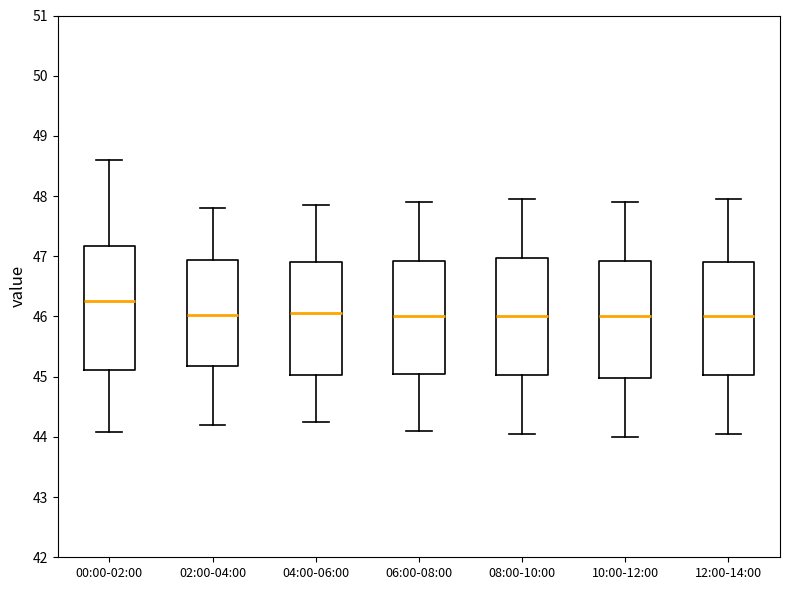

Reading left to right, read every box against the y-axis: the position of its median line, the range the box covers, and the ends of its whiskers. The values are not printed on the chart, so give them approximately, as read against the axis.

00:00-02:00: median 46.3, box 45.1 to 47.2, whiskers 44.1 to 48.6
02:00-04:00: median 46.0, box 45.2 to 46.9, whiskers 44.2 to 47.8
04:00-06:00: median 46.1, box 45.0 to 46.9, whiskers 44.3 to 47.9
06:00-08:00: median 46.0, box 45.1 to 46.9, whiskers 44.1 to 47.9
08:00-10:00: median 46.0, box 45.0 to 47.0, whiskers 44.1 to 48.0
10:00-12:00: median 46.0, box 45.0 to 46.9, whiskers 44.0 to 47.9
12:00-14:00: median 46.0, box 45.0 to 46.9, whiskers 44.1 to 48.0